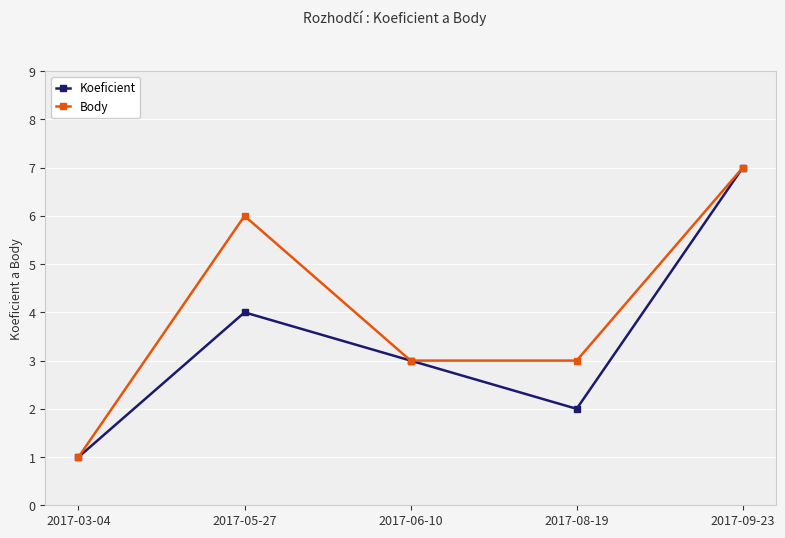

How many Koeficient values are between 2 and 4?

3